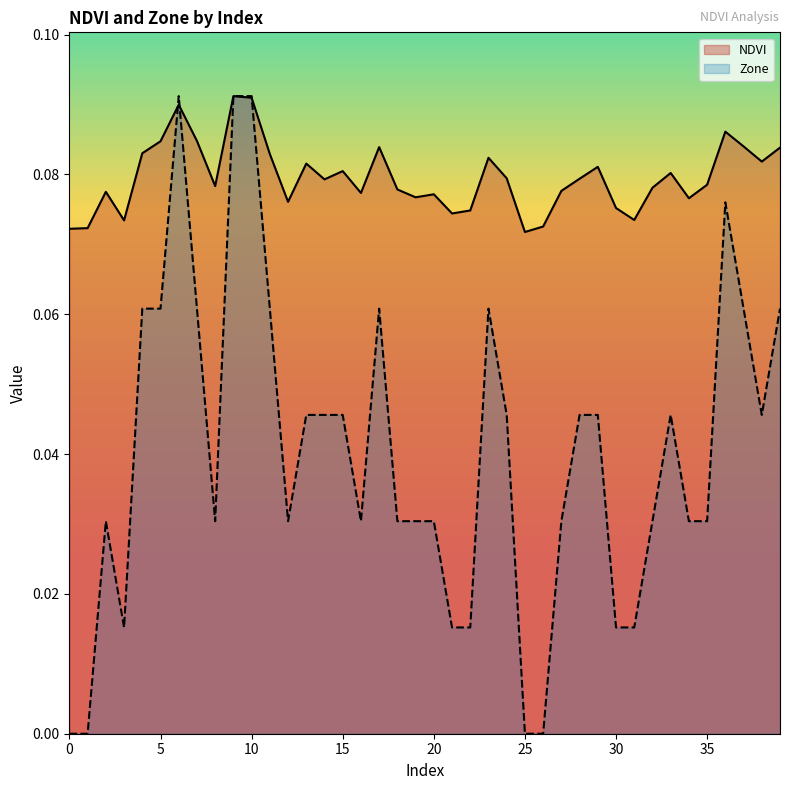

How many times do Zone and NDVI cross each other?

3